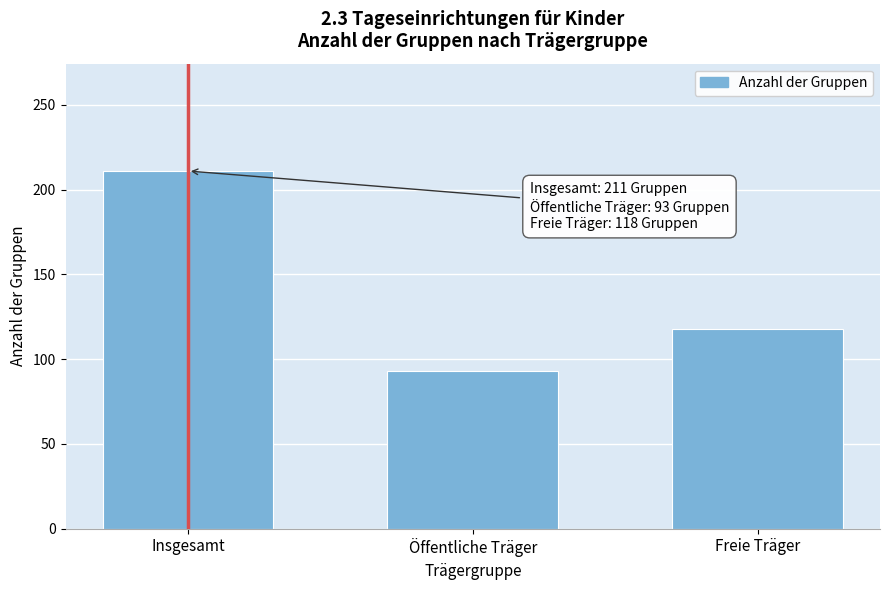

Reading right to left, what are all the values shown in this chart?

Freie Träger=118	Öffentliche Träger=93	Insgesamt=211